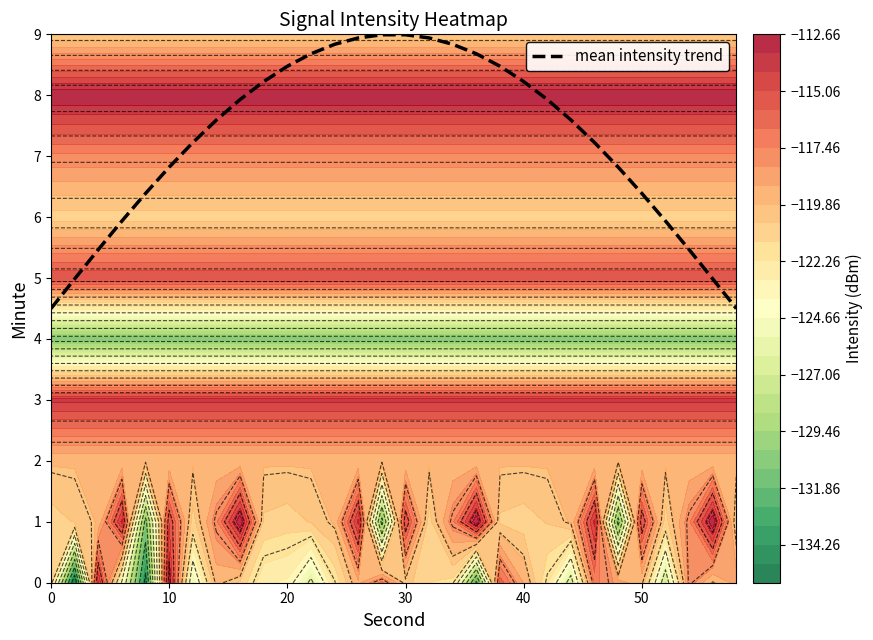

What is the minimum value for mean intensity trend?

4.5